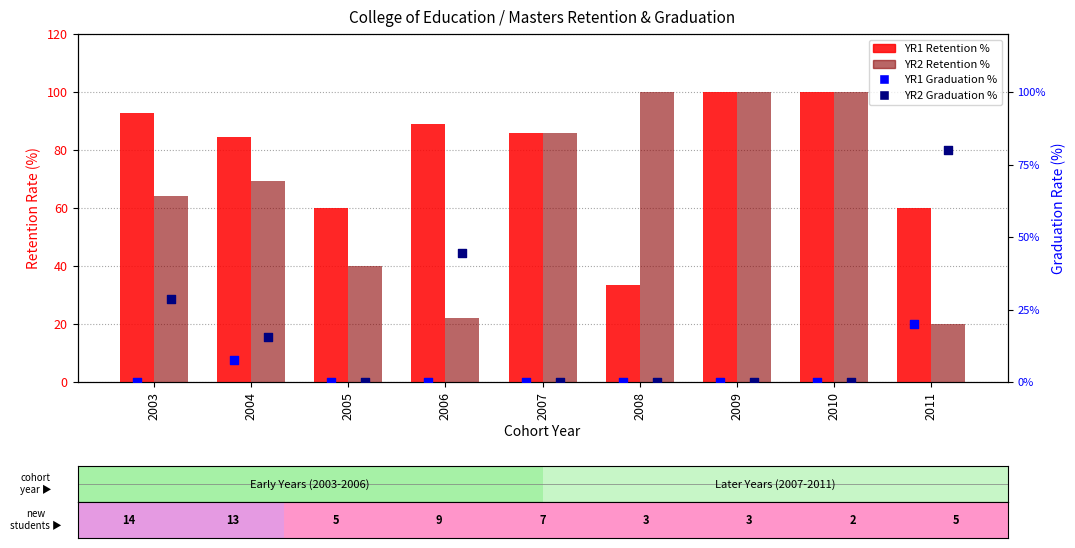

Which series reaches the minimum Y coordinate?

YR1 Graduation %